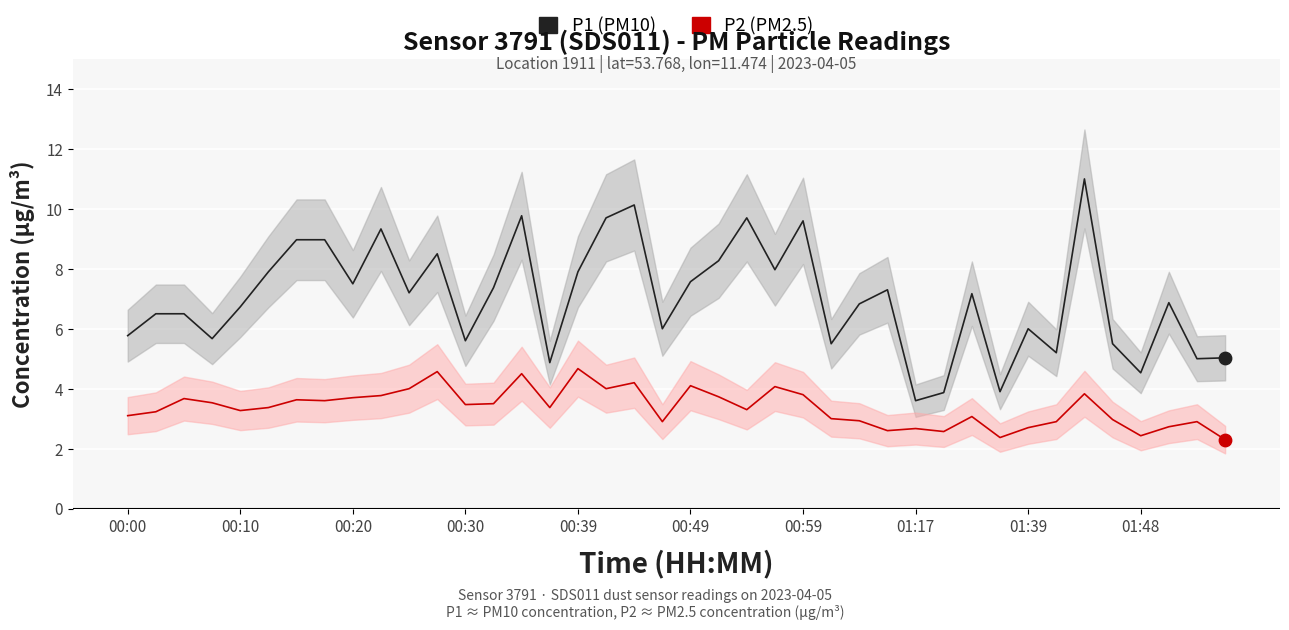

At which category is the sum across all series the highest?

34